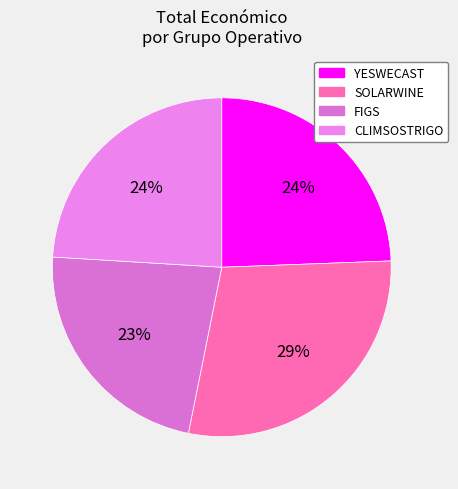

Does any single category account for the majority?

No